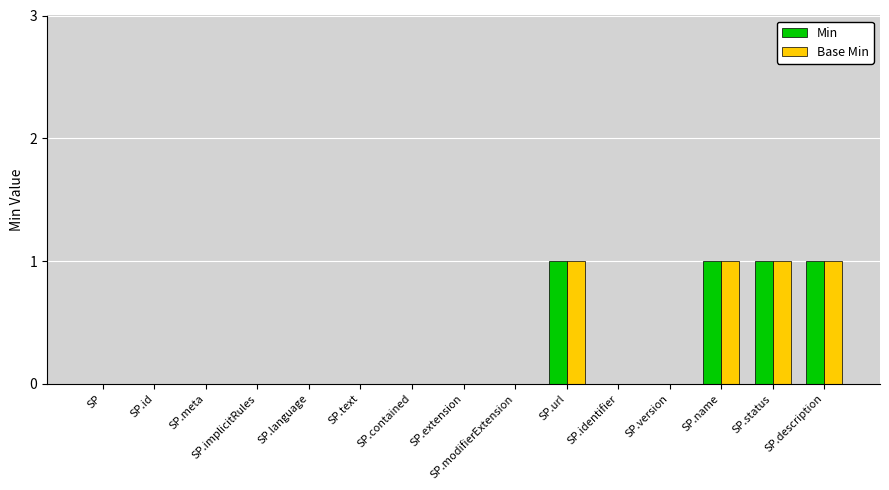

Count the number of data series in this chart.

2